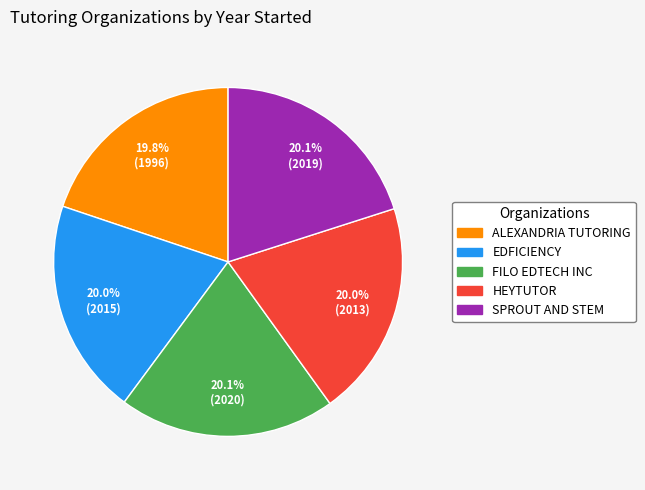

Is there any slice that represents more than half of the pie?

No